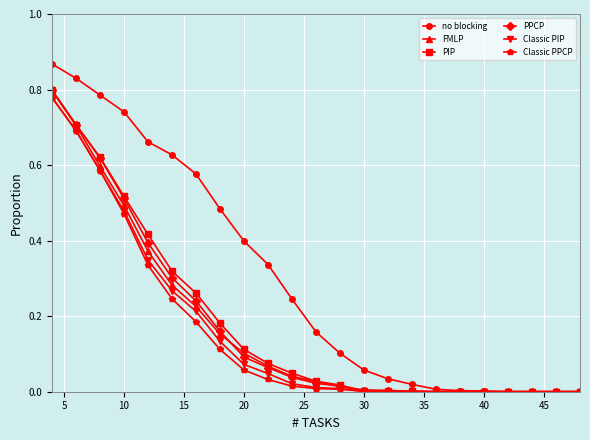

Which series has the largest range (max minus min)?

no blocking